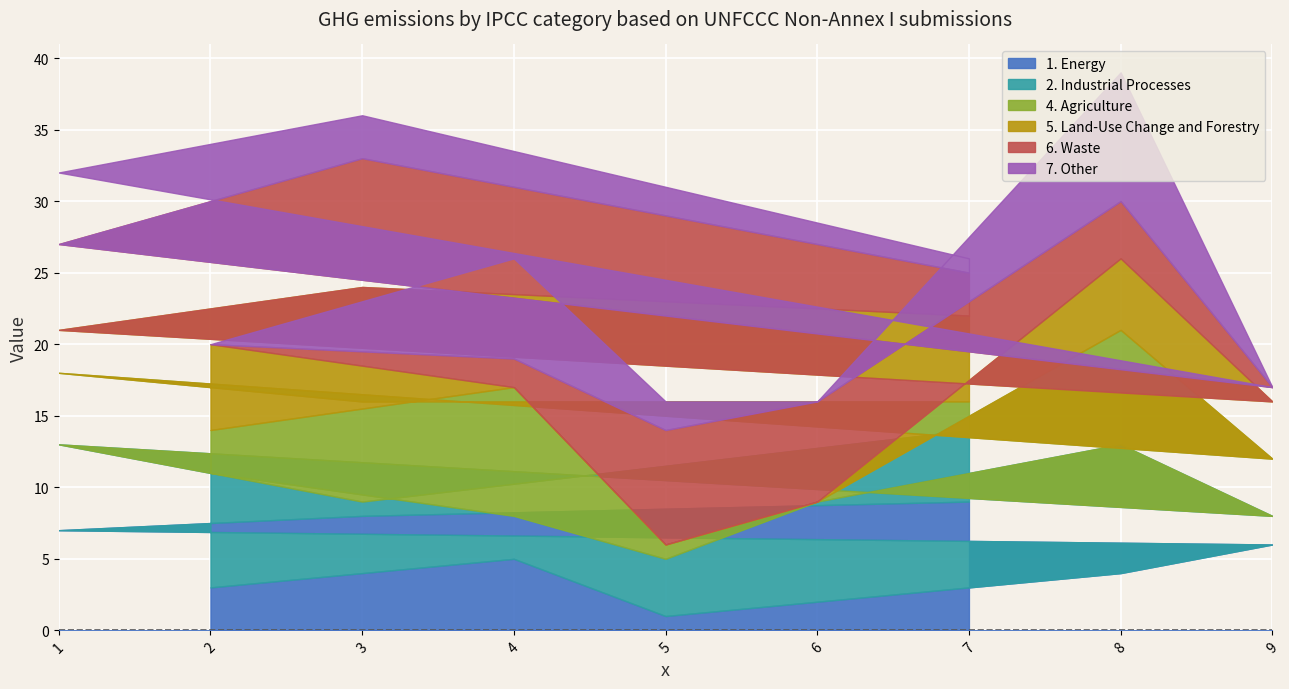

What is the approximate value of col_4 at 3?

3